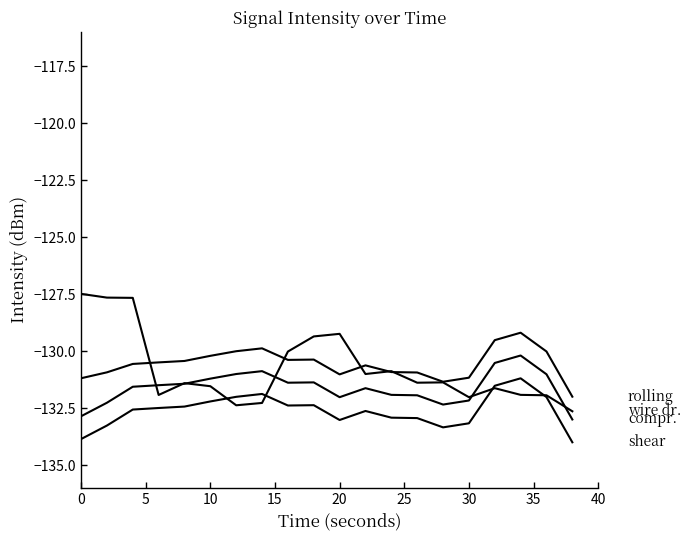

The value of compr. at 20 is -132.0. True or false?

True